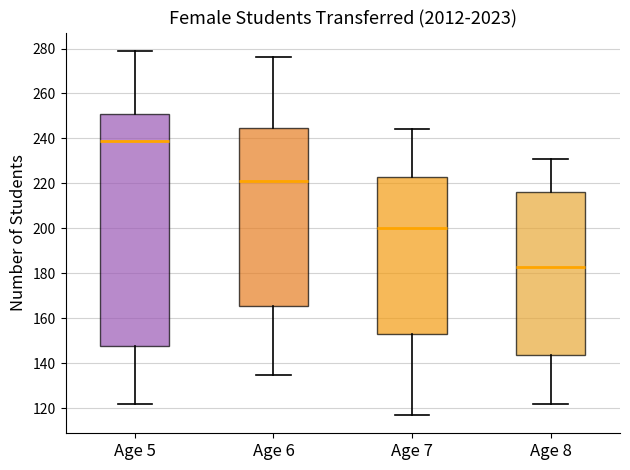

Reading left to right, transcribe this box plot: for each box, give where its median line is, the range the box spans, and where its two whiskers end, as read against the y-axis. The values are not printed on the chart, so give them approximately, as read against the axis.

Age 5: median 240, box 148 to 252, whiskers 122 to 280
Age 6: median 222, box 166 to 244, whiskers 136 to 276
Age 7: median 200, box 154 to 224, whiskers 118 to 244
Age 8: median 184, box 144 to 216, whiskers 122 to 232